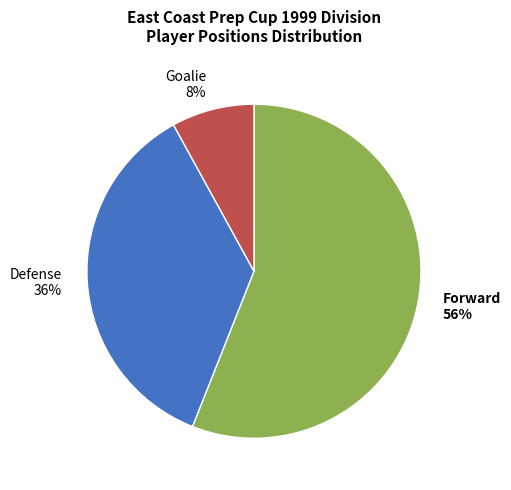

To the nearest percent, what is the average slice percentage?

33%